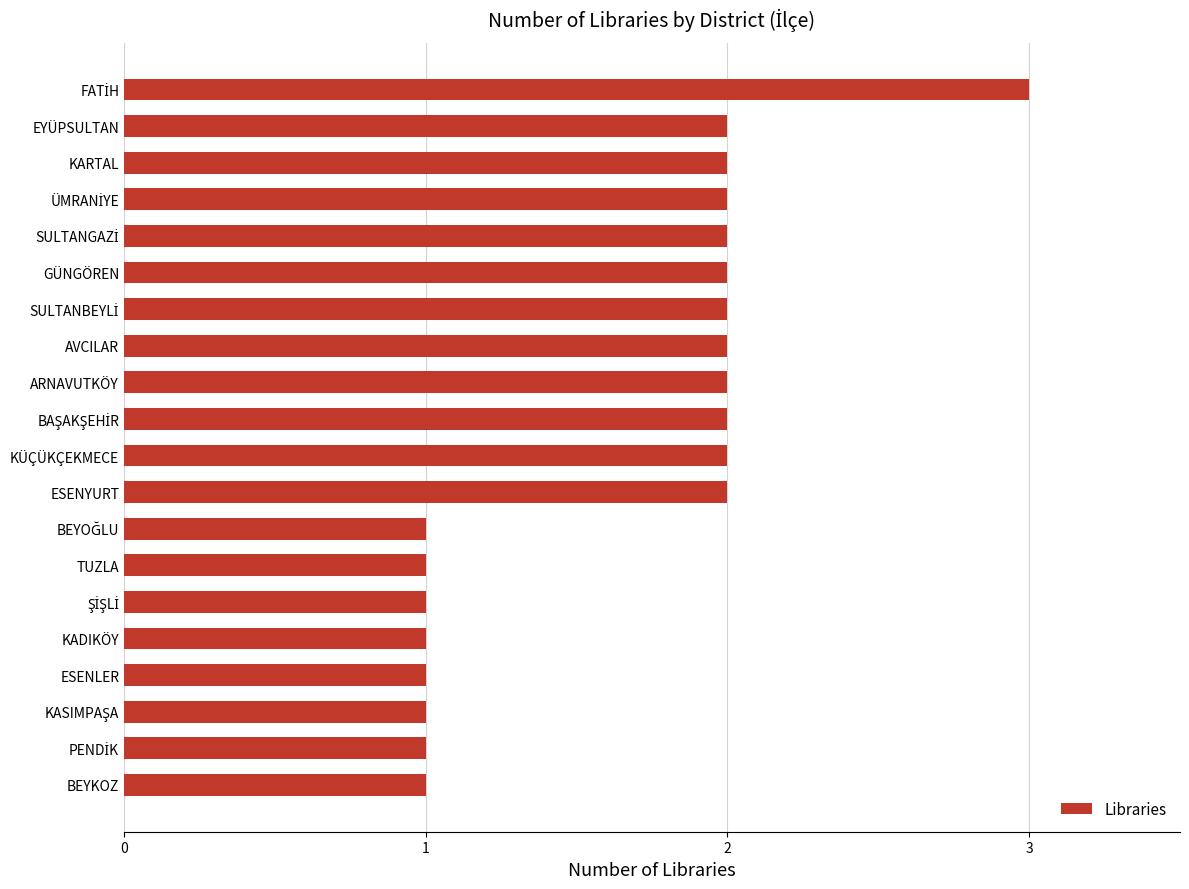

What is the label of the 6th bar from the top?

GÜNGÖREN